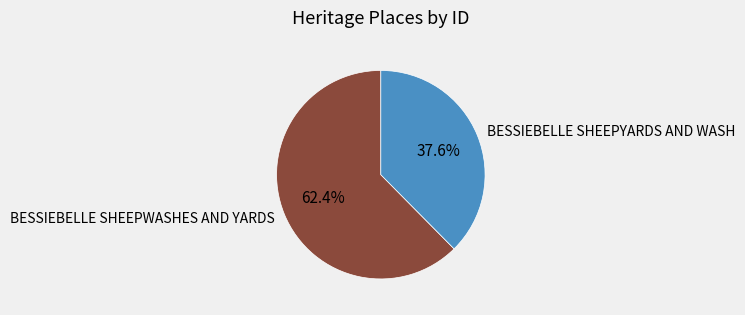

How many segments does this pie chart have?

2